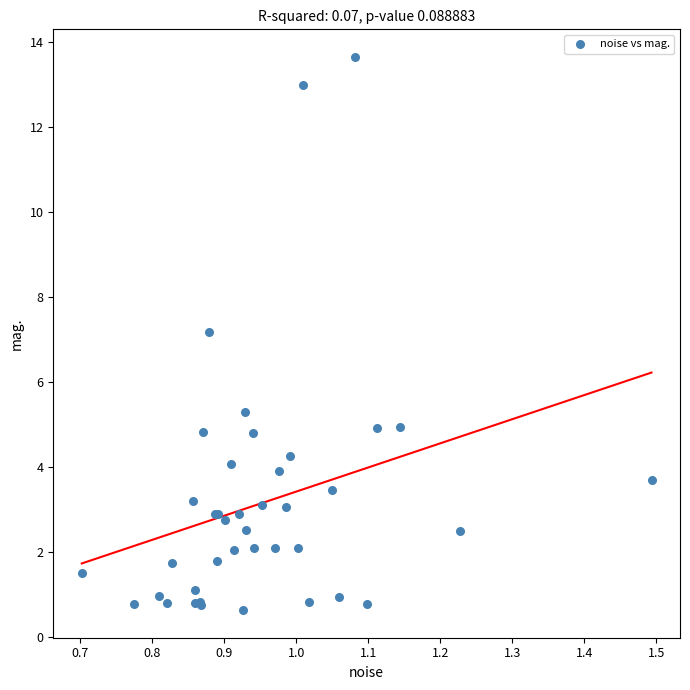

What Y value in the scatter plot is closest to 7?

7.2